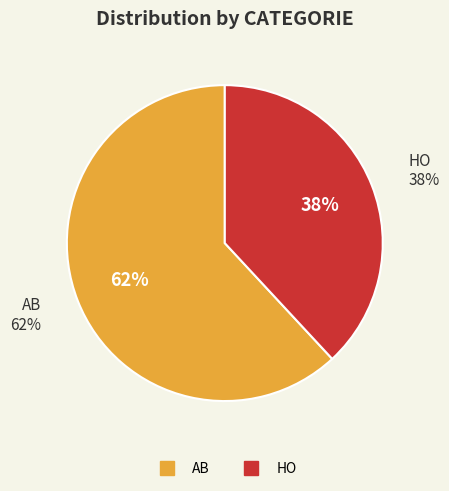

Which has a higher value, AB or HO?

AB